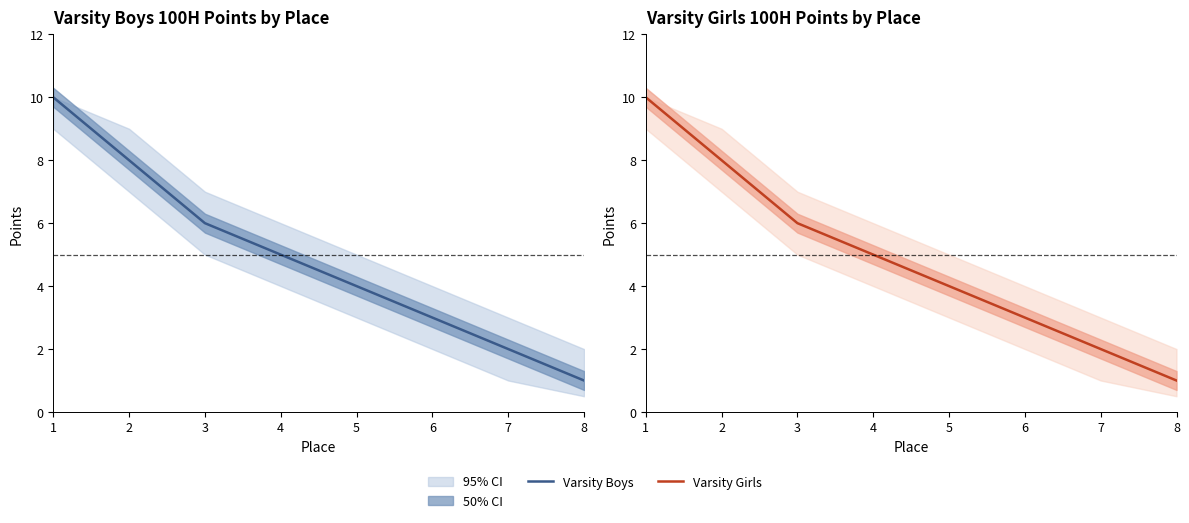

How many data points in Varsity Boys are above 5?

3